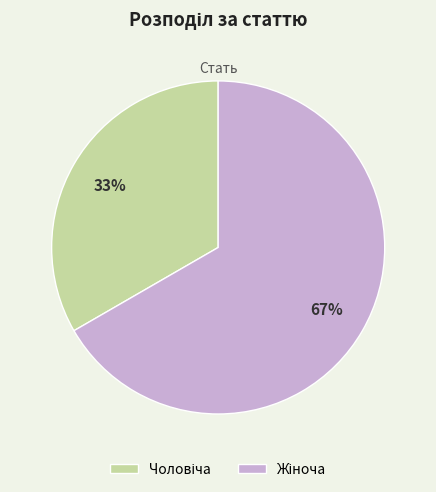

Is there any slice that represents more than half of the pie?

Yes